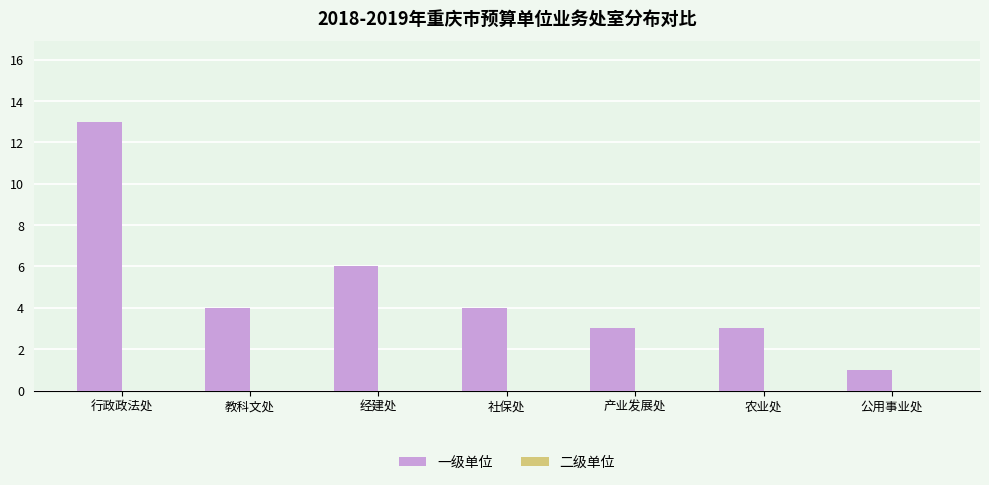

At which category does the chart reach its minimum across all series?

公用事业处